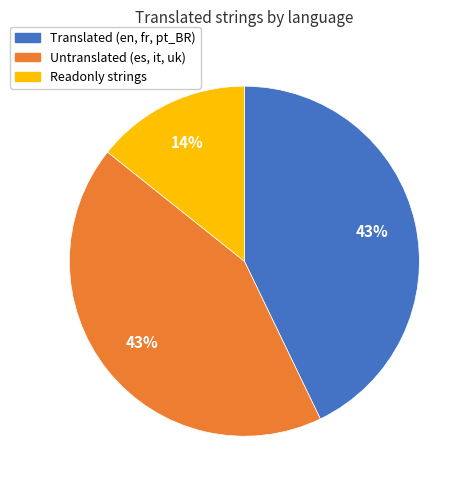

To the nearest percent, what is the difference between the largest and smallest slice percentages?

29%